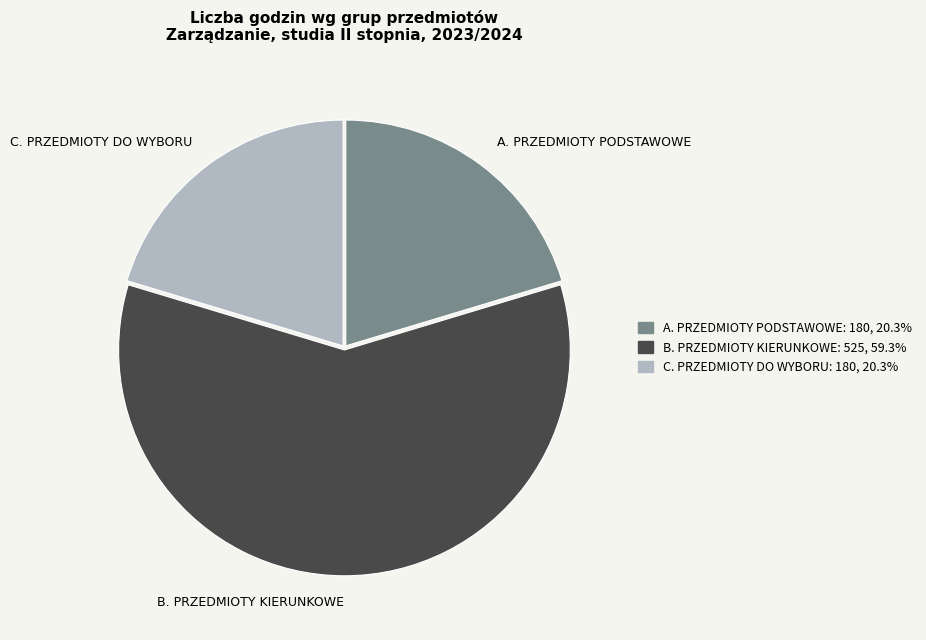

Between A. PRZEDMIOTY PODSTAWOWE and B. PRZEDMIOTY KIERUNKOWE, which is larger?

B. PRZEDMIOTY KIERUNKOWE